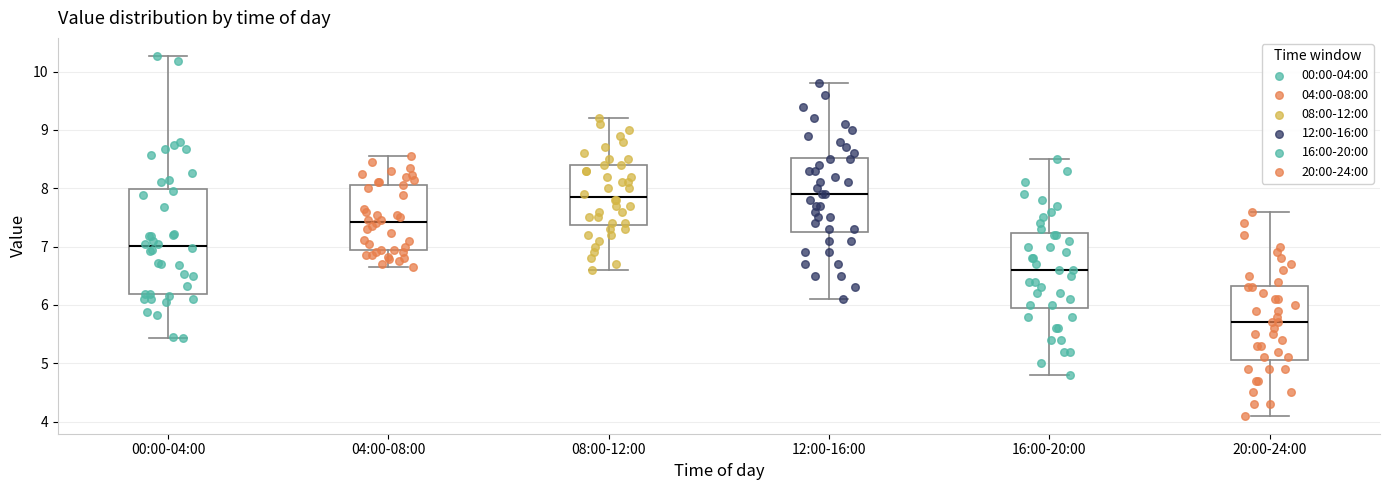

Reading left to right, read every box against the y-axis: the position of its median line, the range the box covers, and the ends of its whiskers. The values are not printed on the chart, so give them approximately, as read against the axis.

00:00-04:00: median 7.0, box 6.2 to 8.0, whiskers 5.4 to 10.3
04:00-08:00: median 7.4, box 6.9 to 8.1, whiskers 6.7 to 8.6
08:00-12:00: median 7.9, box 7.4 to 8.4, whiskers 6.6 to 9.2
12:00-16:00: median 7.9, box 7.3 to 8.5, whiskers 6.1 to 9.8
16:00-20:00: median 6.6, box 6.0 to 7.2, whiskers 4.8 to 8.5
20:00-24:00: median 5.7, box 5.1 to 6.3, whiskers 4.1 to 7.6